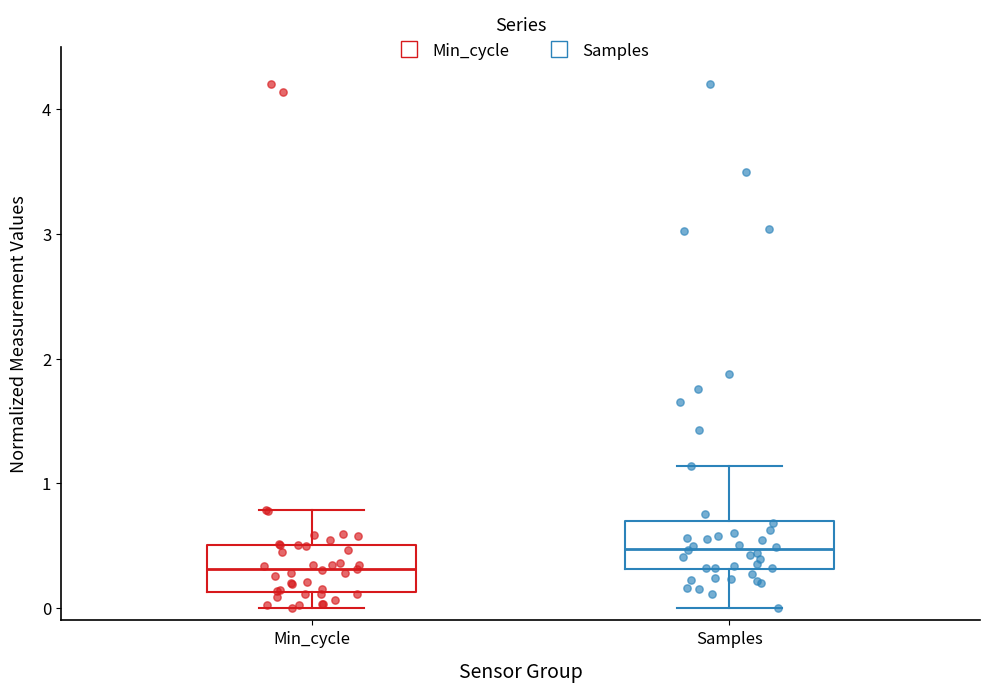

Reading left to right, transcribe this box plot: for each box, give where its median line is, the range the box spans, and where its two whiskers end, as read against the y-axis. The values are not printed on the chart, so give them approximately, as read against the axis.

Min_cycle: median 0.3, box 0.1 to 0.5, whiskers 0.0 to 0.8
Samples: median 0.5, box 0.3 to 0.7, whiskers 0.0 to 1.1